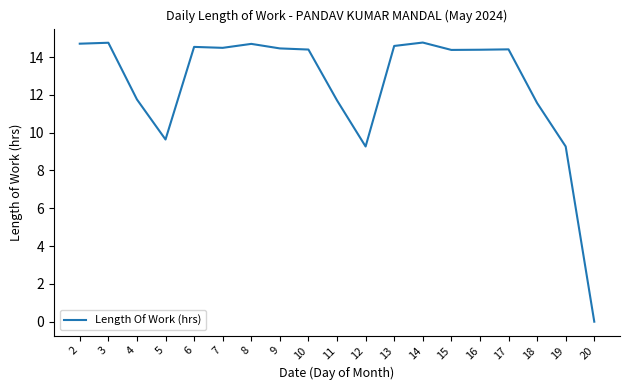

Does the chart have visible grid lines?

No